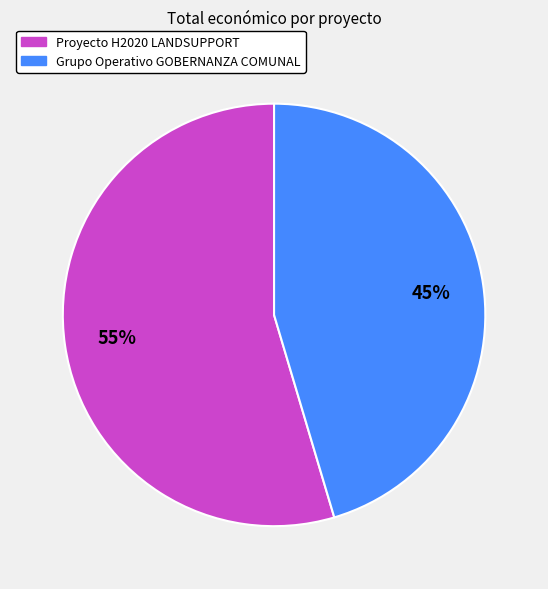

Is the sum of Proyecto H2020 LANDSUPPORT and Grupo Operativo GOBERNANZA COMUNAL greater than half?

Yes